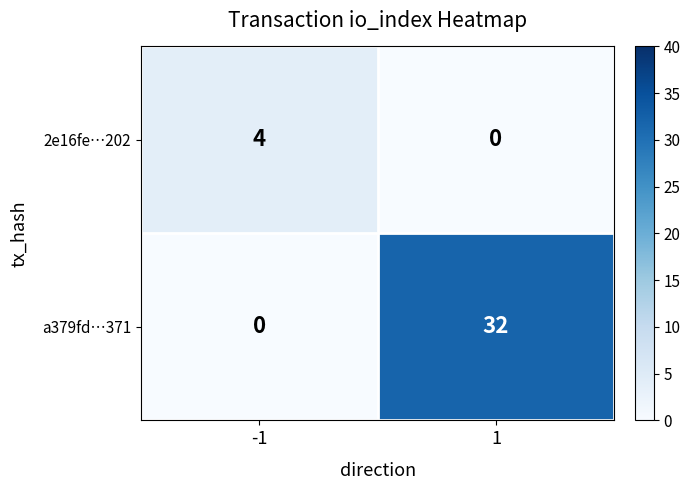

Reading left to right, transcribe all the data shown in this chart.

2e16fe…202: 4	0
a379fd…371: 0	32